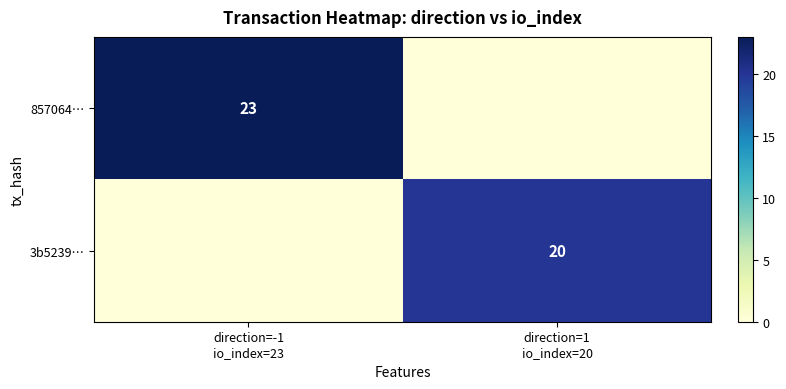

The value of 3b5239… at direction=1 io_index=20 is 20. True or false?

True